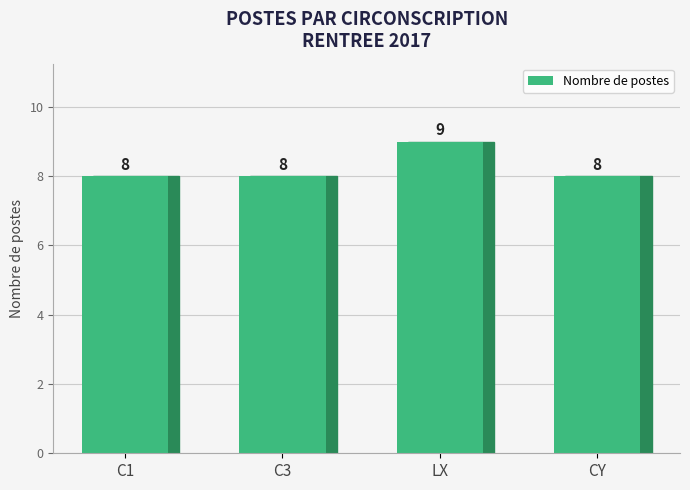

What is the label of the 1st bar from the right?

CY